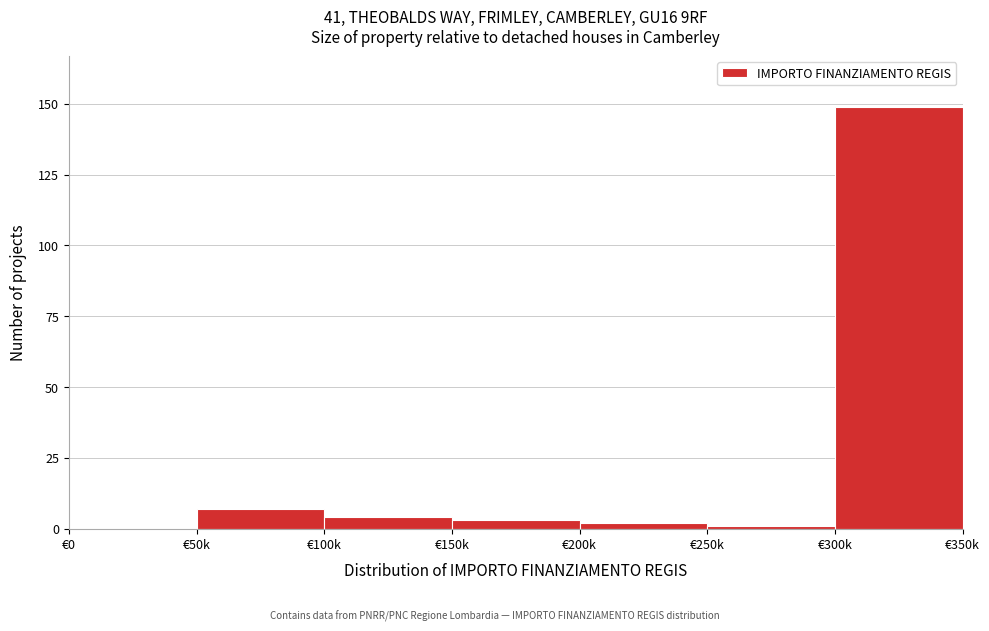

Reading right to left, transcribe all the data shown in this chart.

€300k=149	€250k=1	€200k=2	€150k=3	€100k=4	€50k=7	€0=0